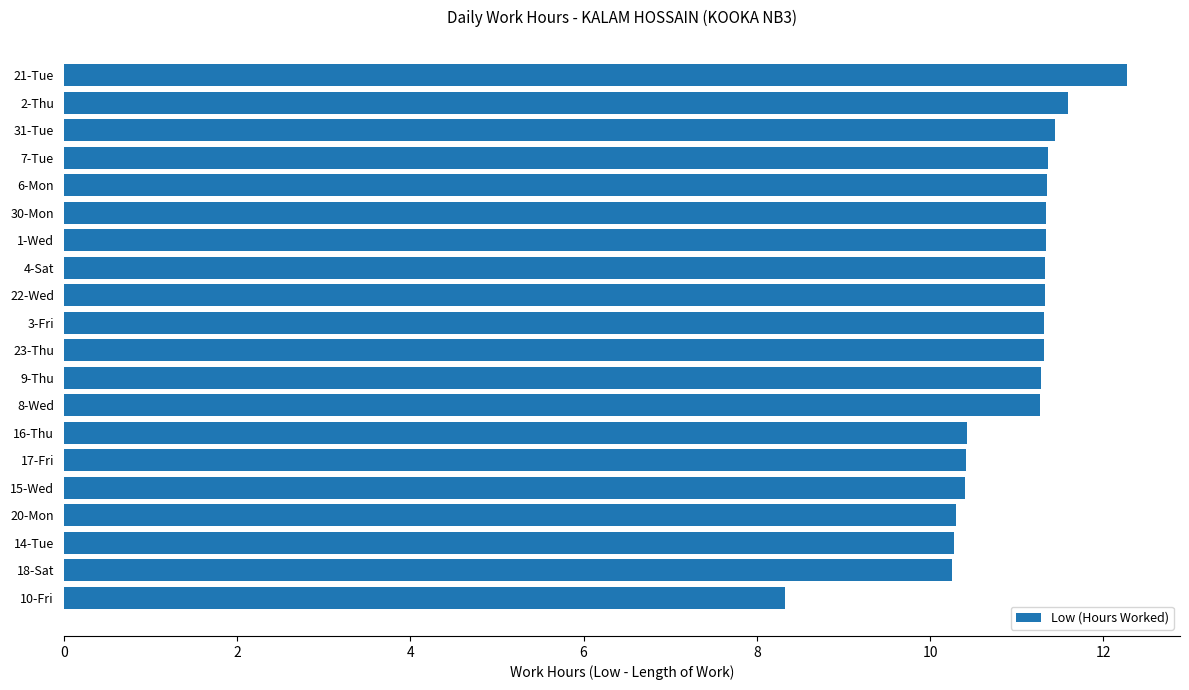

What is the label of the 14th bar from the top?

16-Thu